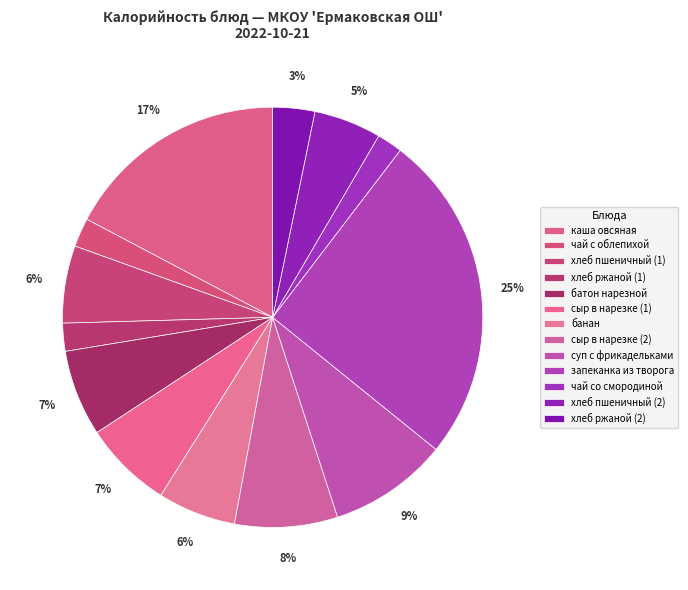

True or false: сыр в нарезке (1) accounts for 14% of the total.

False